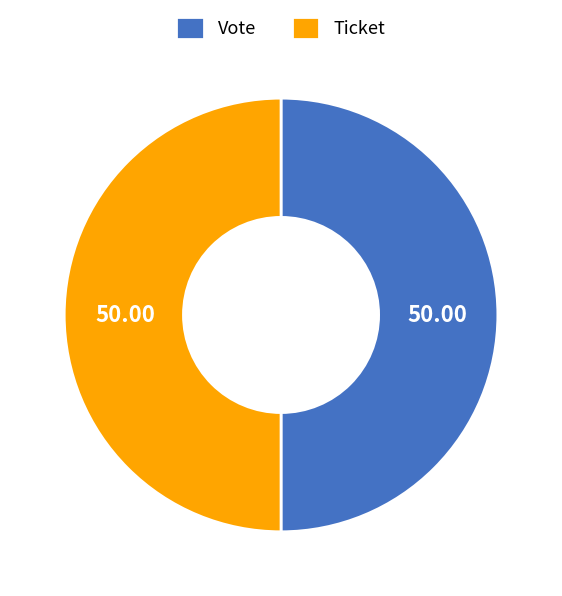

Count the number of slices in the pie.

2